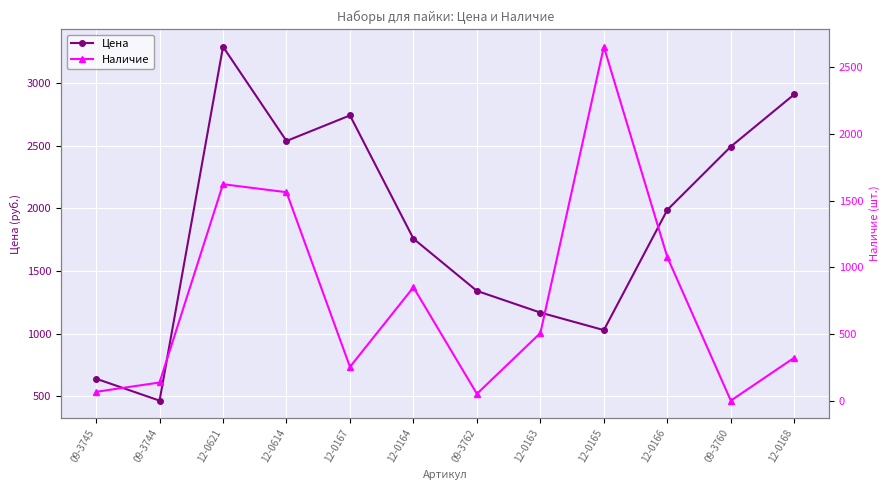

Is the value of Цена at 12-0168 greater than the value of Наличие at 09-3744?

Yes